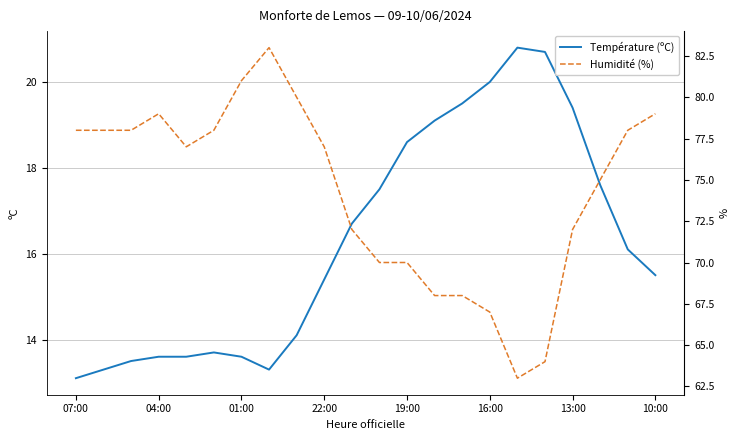

Rank the series at 10 from lowest to highest value.

Température (ºC), Humidité (%)